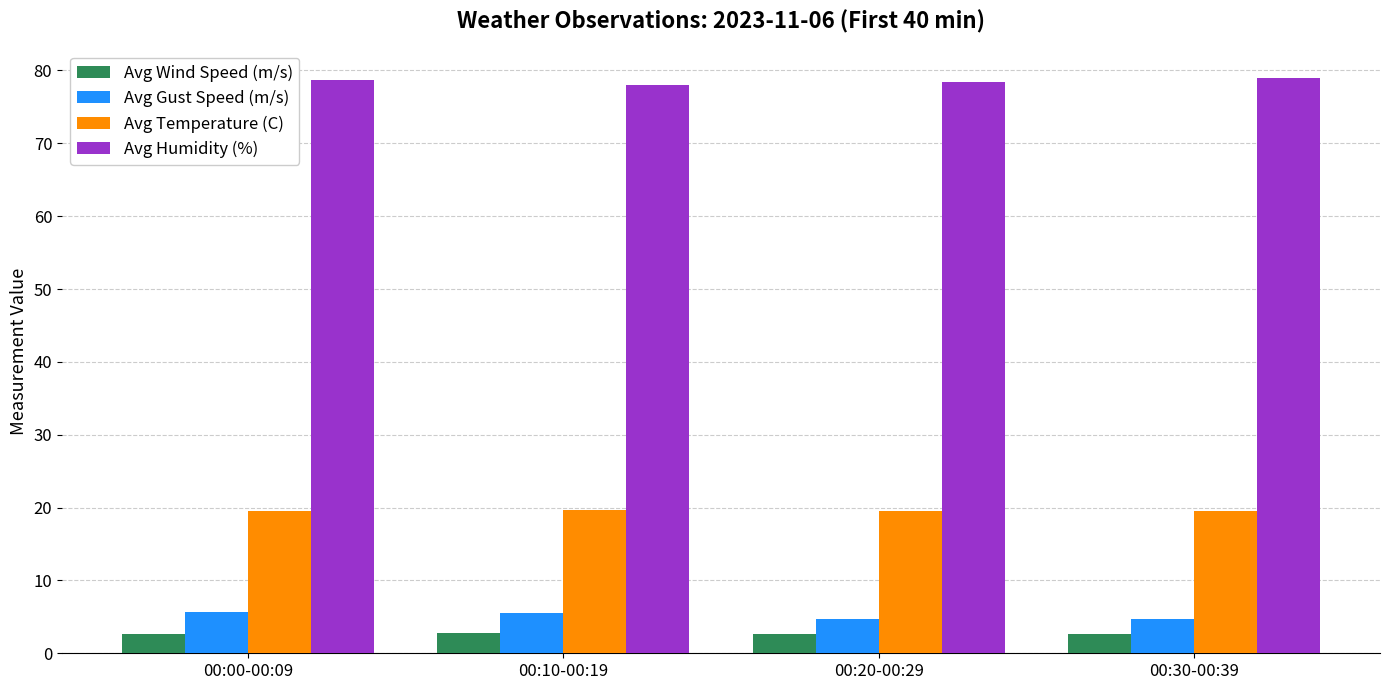

Is the value of Avg Temperature (C) at 00:00-00:09 greater than the value of Avg Humidity (%) at 00:20-00:29?

No